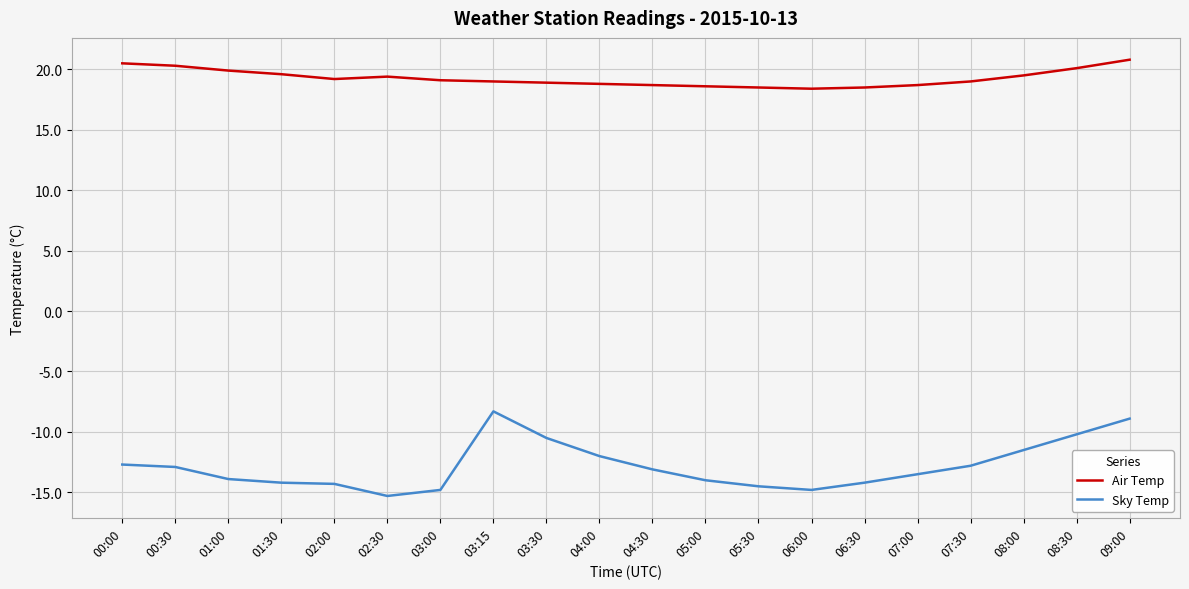

What is the maximum value for Sky Temp?

-8.3